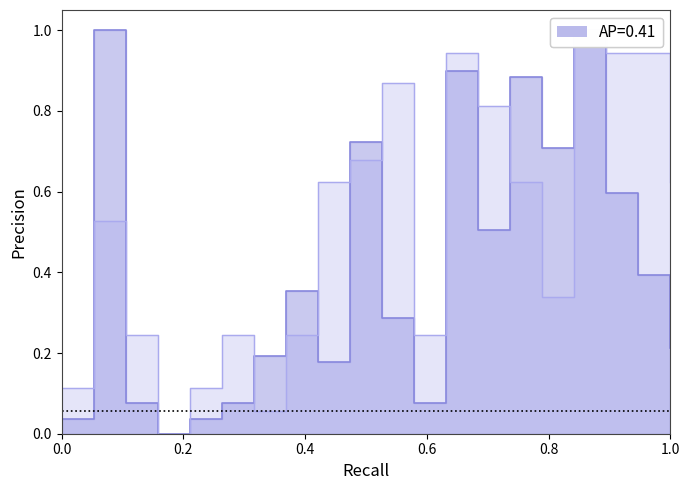

True or false: P1 has a value of 0.3 at 1.0.

False